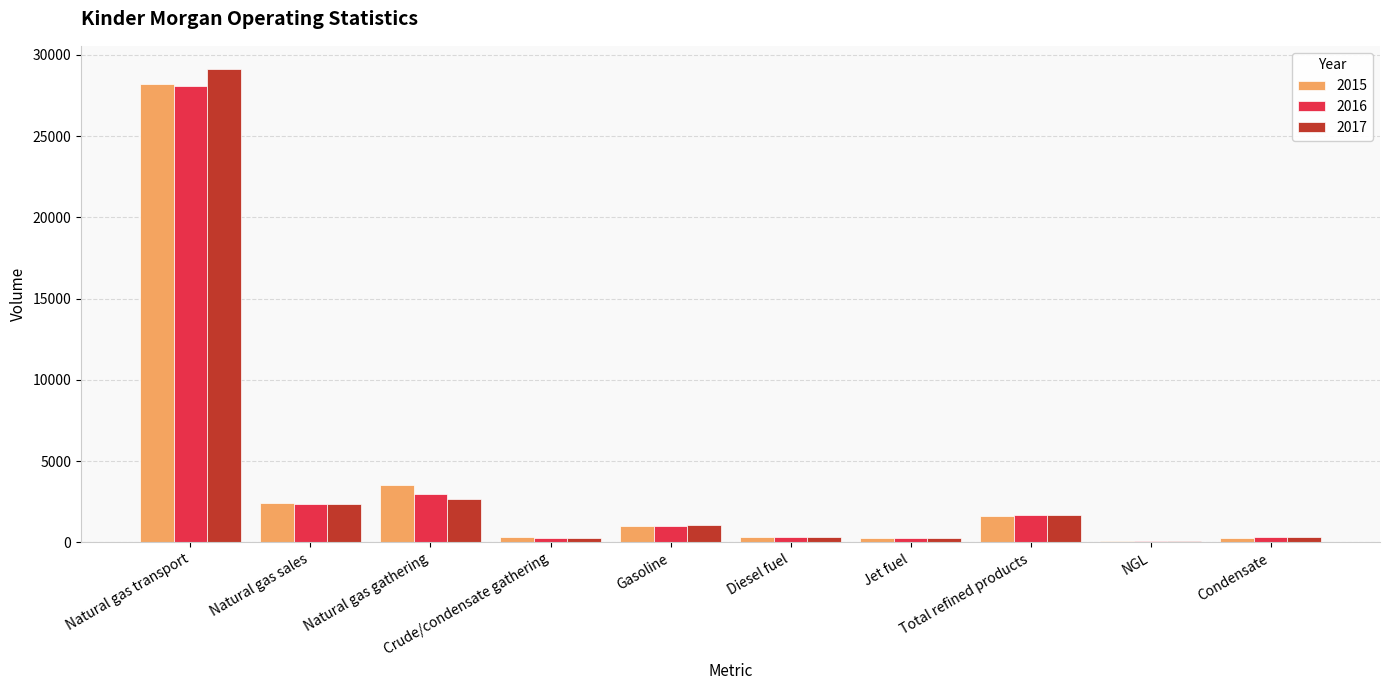

What is the total value across all series at Crude/condensate gathering?

874